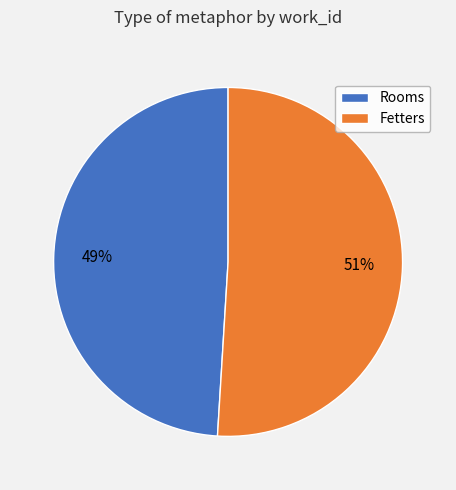

To the nearest percent, what percentage of the pie is Fetters?

51%